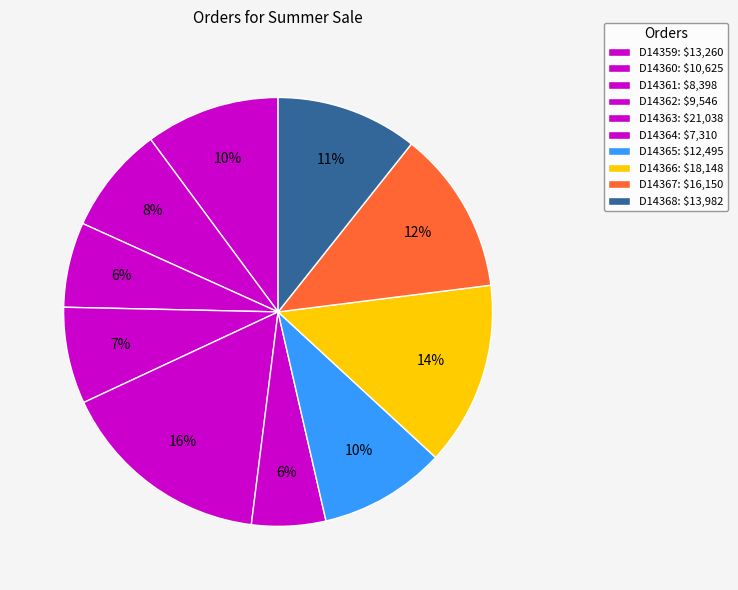

The D14367 slice represents 12% of the pie. True or false?

True